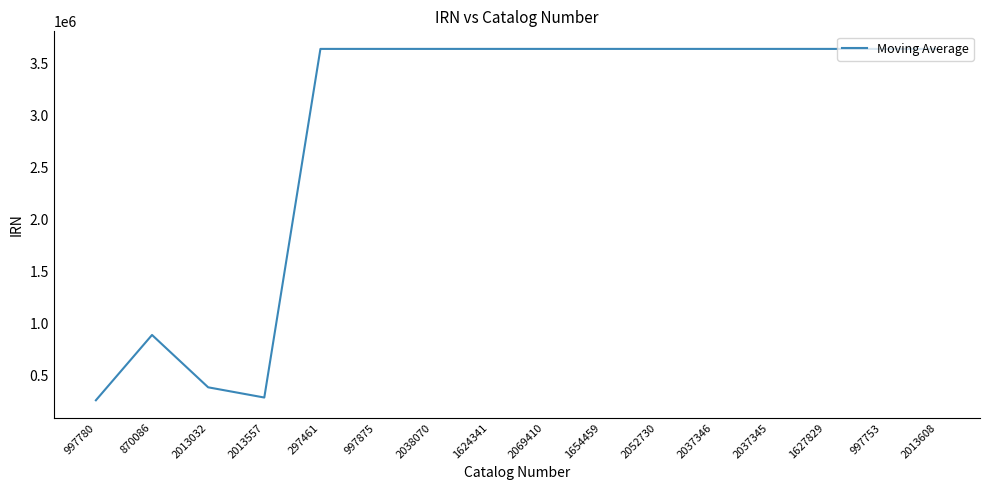

True or false: the data shows 5965968 at 1627829.

False